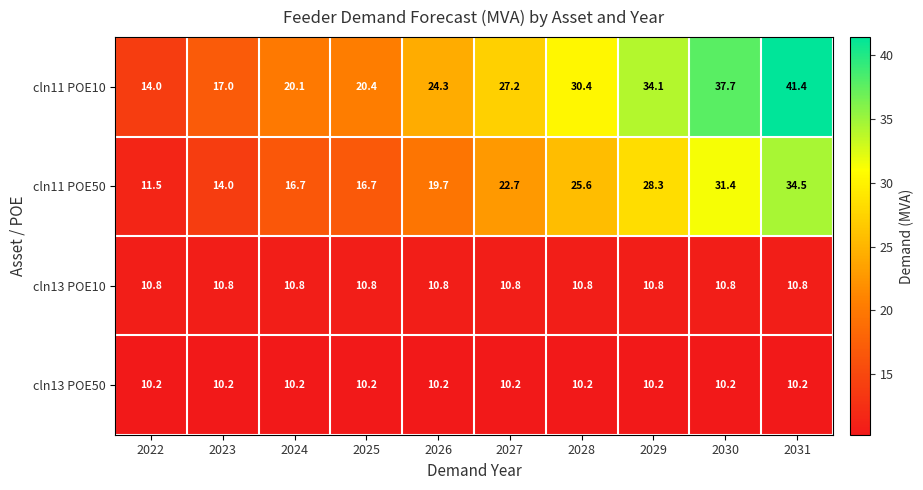

Is it true that cln11 POE10 equals 24.3 at 2026?

True